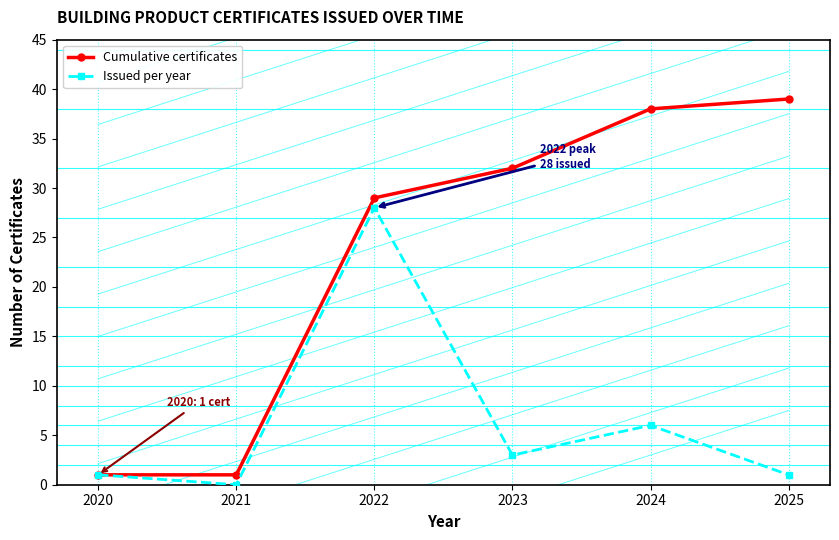

Between 2023 and 2021, which is larger?

2023